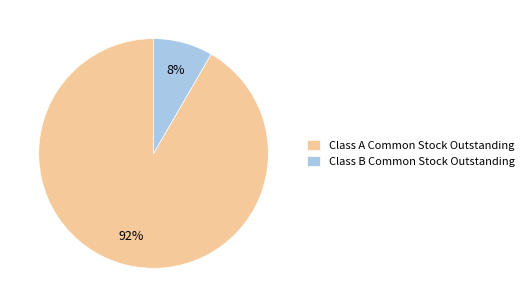

What is the smallest slice in the pie chart?

Class B Common Stock Outstanding